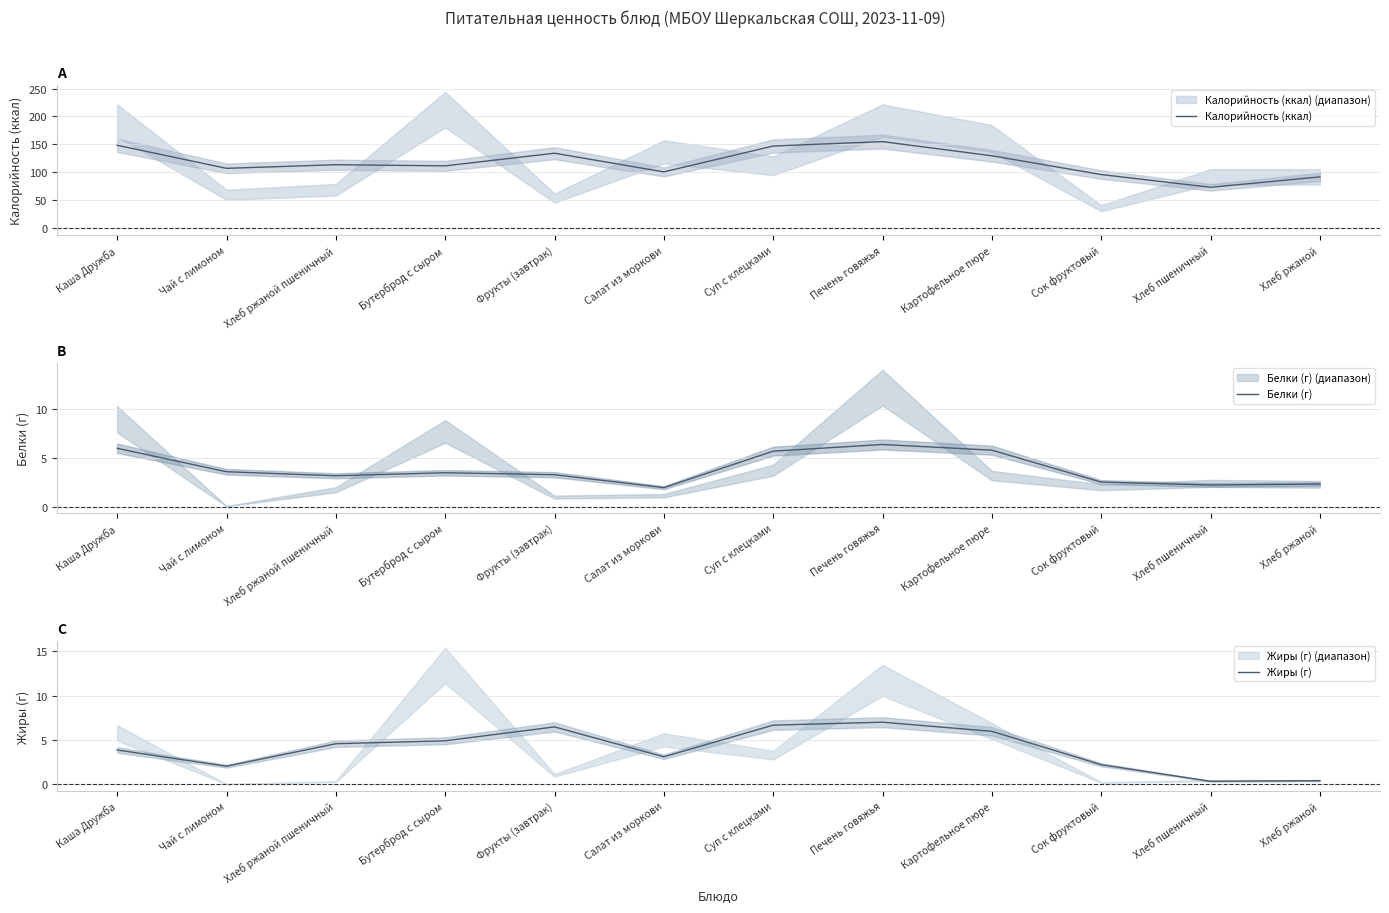

How many intersections are there between Жиры (г) and Белки (г)?

2